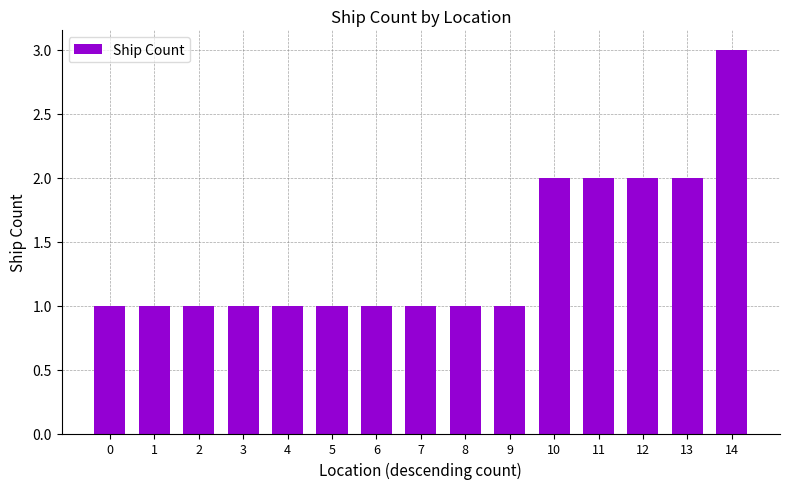

Between 6 and 14, which is larger?

14